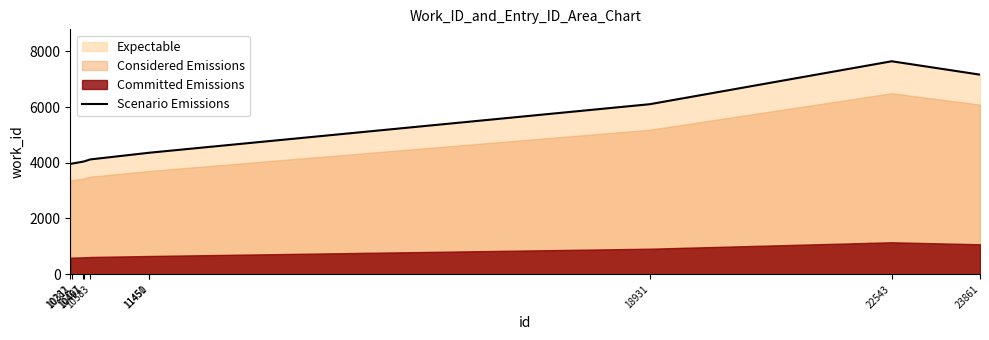

How many lines are shown in the chart?

1